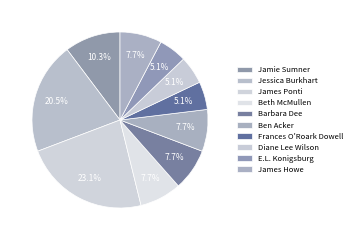

Count the number of slices in the pie.

10